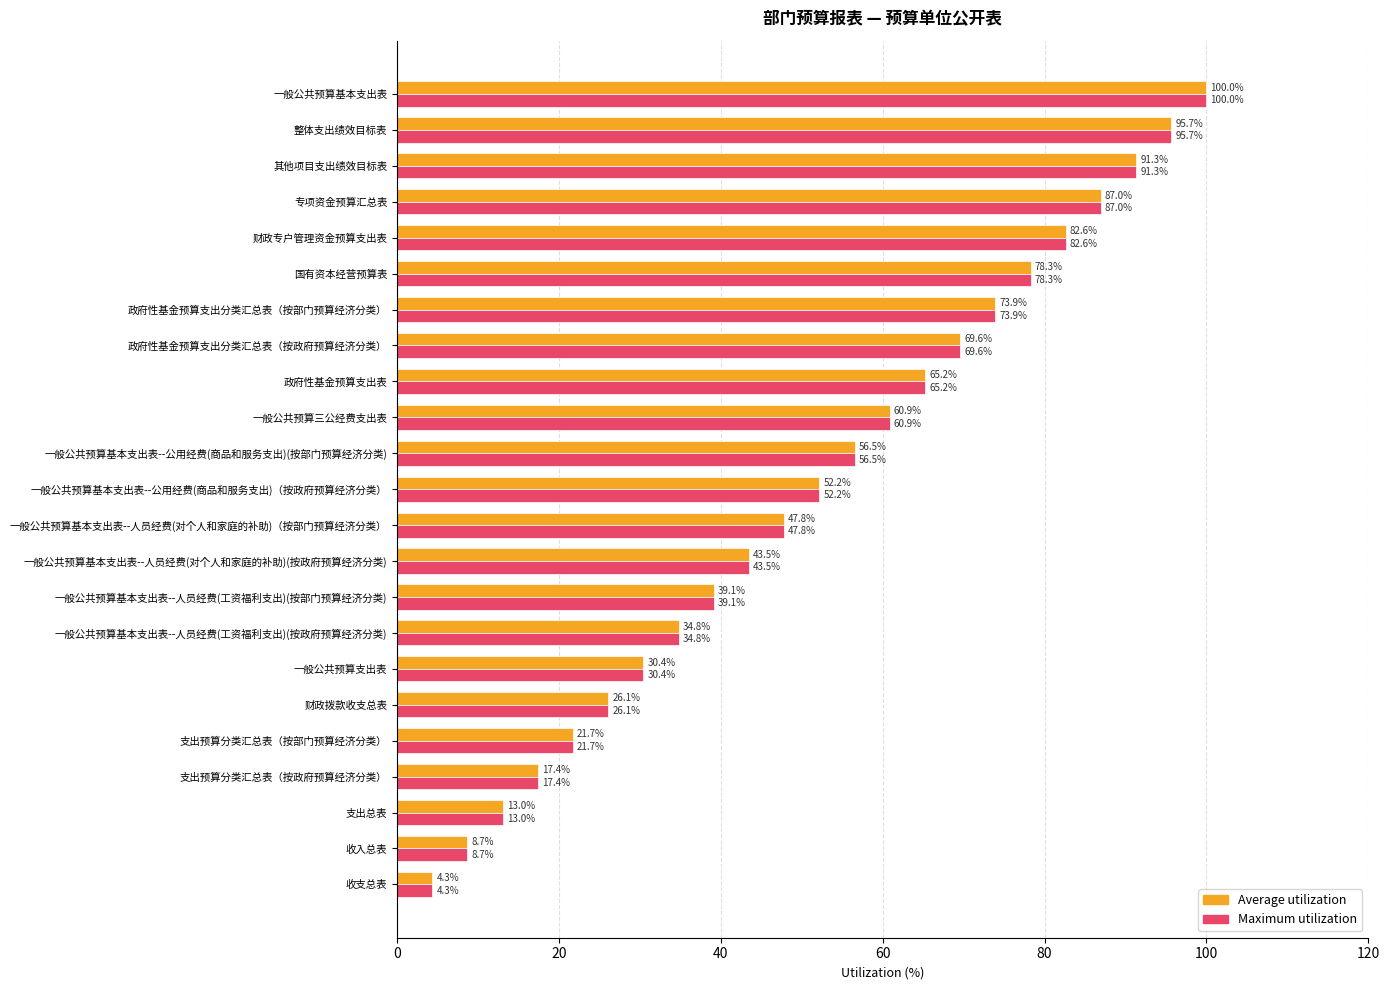

Is it true that Maximum utilization equals 31.9 at 专项资金预算汇总表?

False